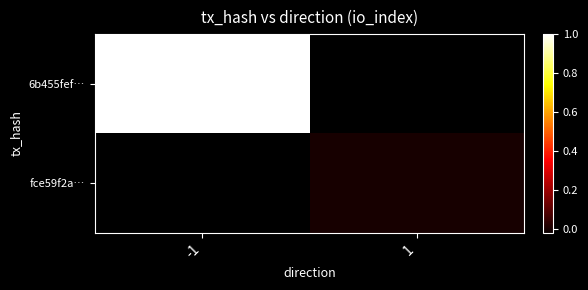

List the series in order of their overall mean, highest first.

6b455fef…, fce59f2a…